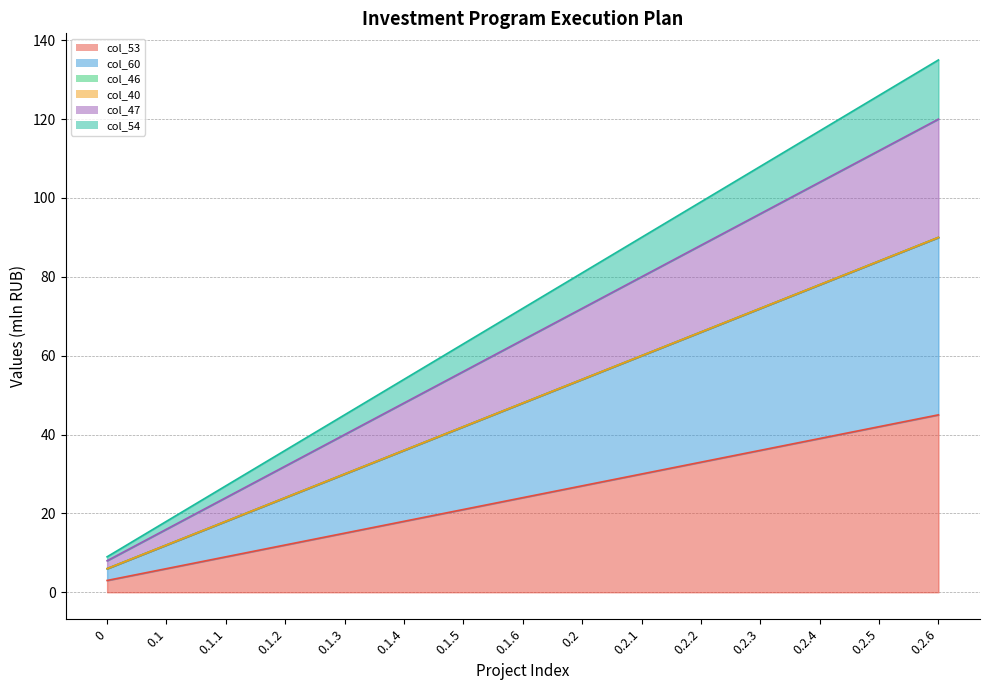

The col_60 series shows 58 at 0.1.5. True or false?

False